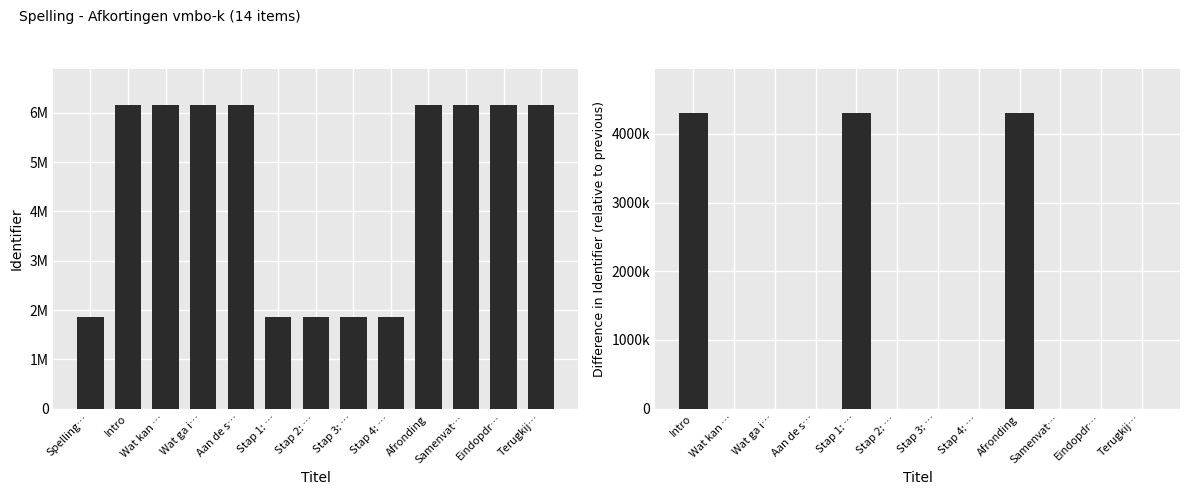

What position from the left is Stap 1: …?

6